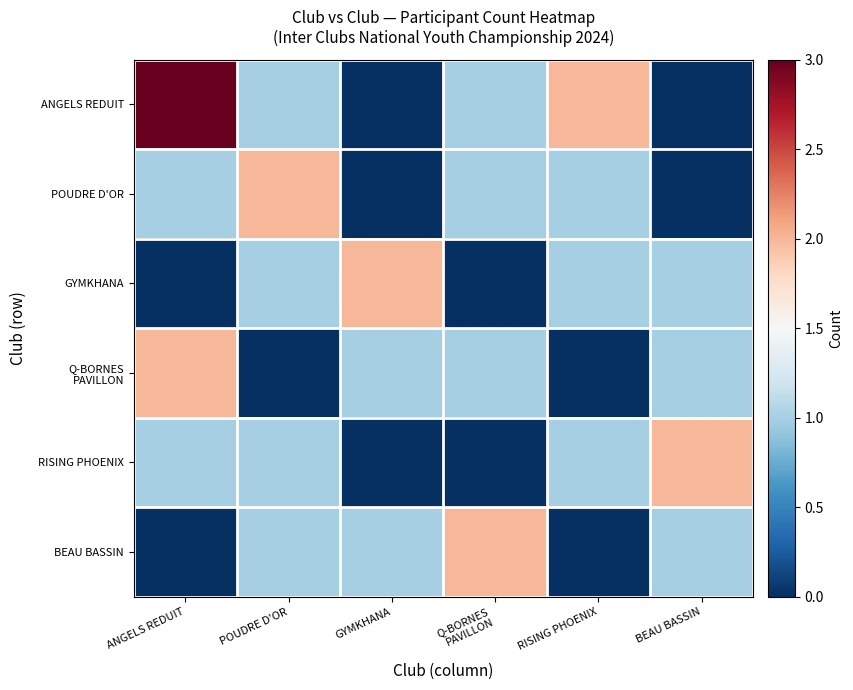

At RISING PHOENIX, list the series in order from largest to smallest.

ANGELS REDUIT, POUDRE D'OR, GYMKHANA, RISING PHOENIX, Q-BORNES PAVILLON, BEAU BASSIN